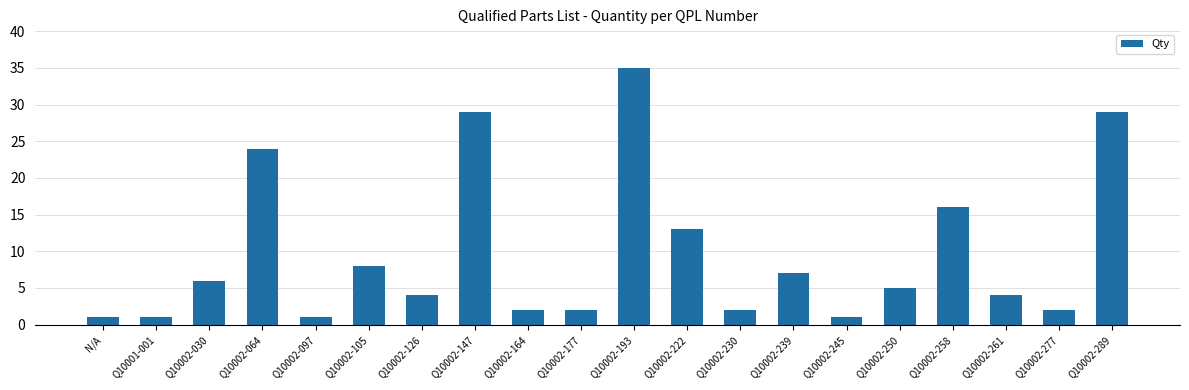

Where is the data nearest to the value 18?

Q10002-258